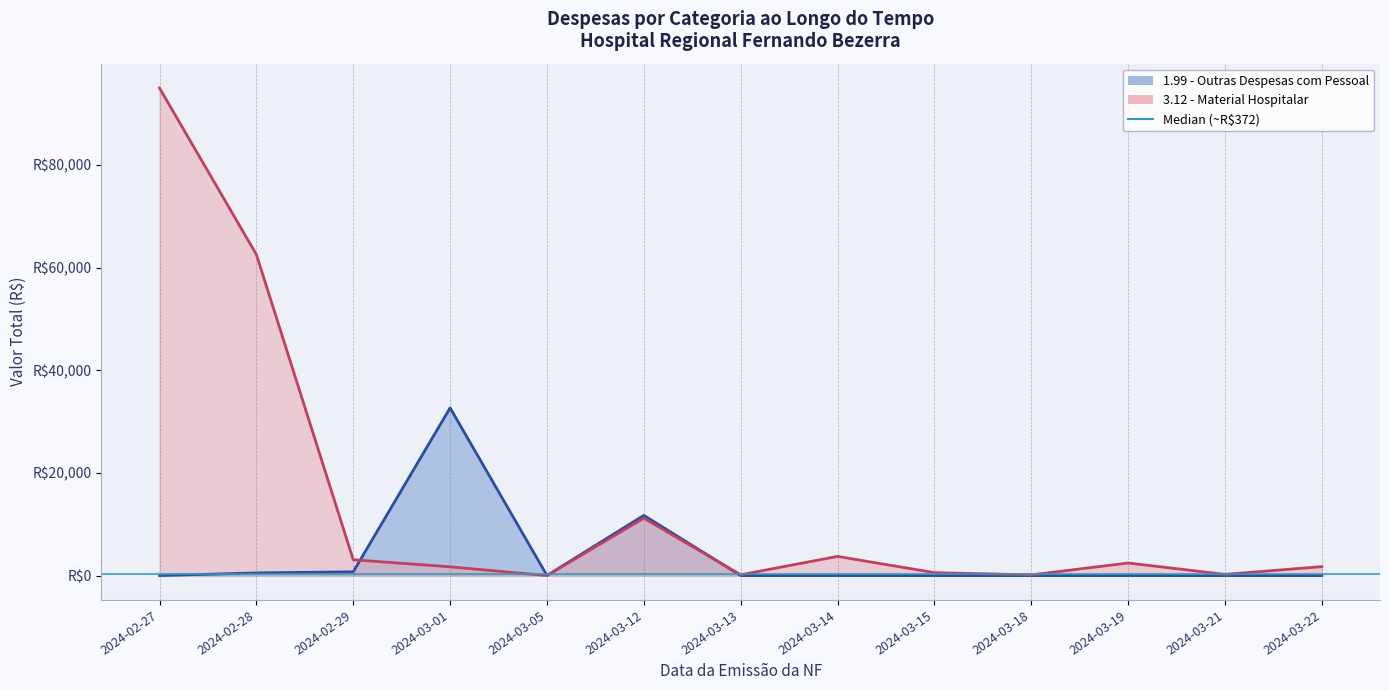

Between 2024-03-21 and 2024-03-01, which is larger?

2024-03-01